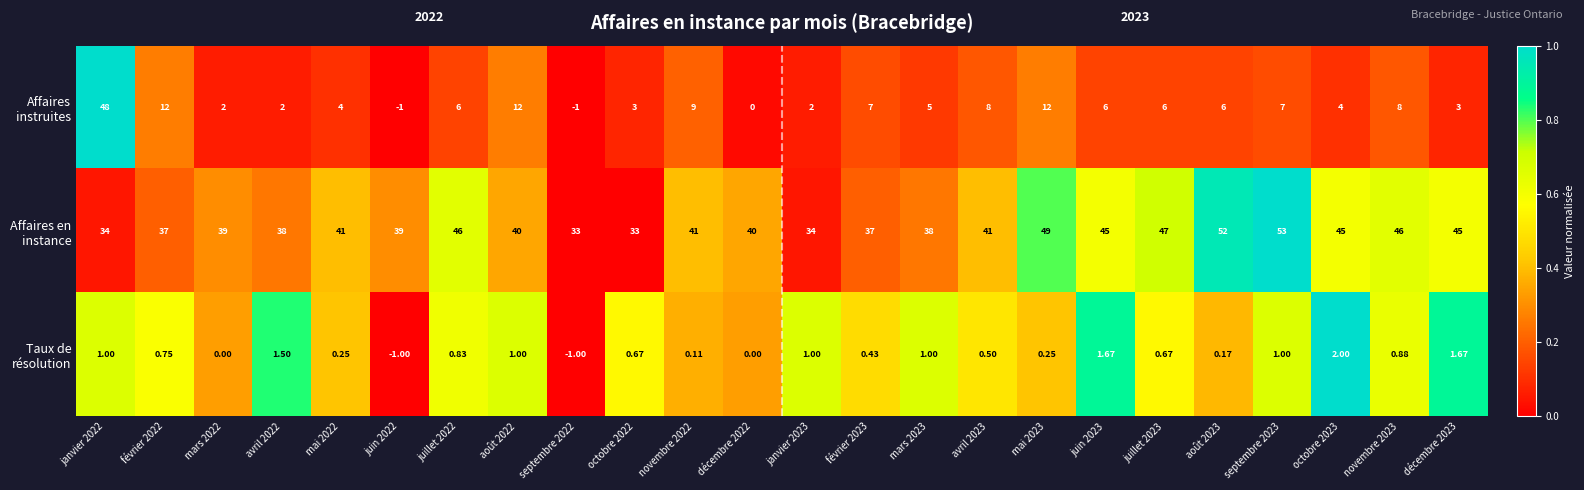

What is the total value across all series at avril 2022?

41.5